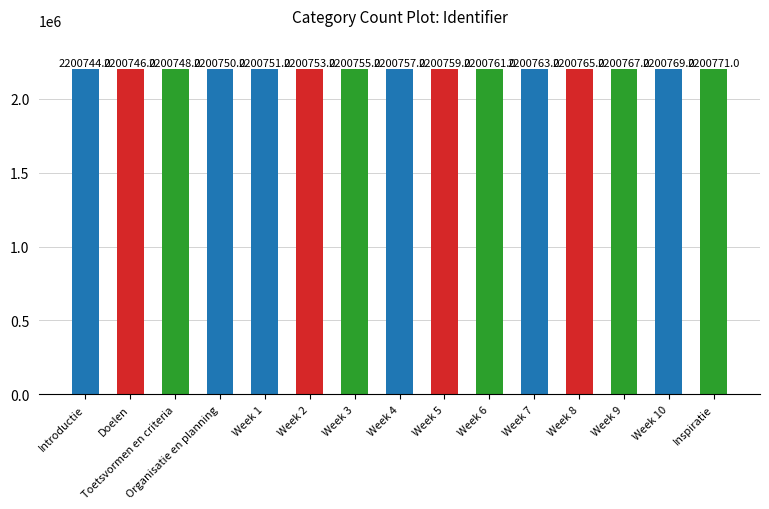

What is the ratio of the value at Introductie to the value at Week 9?

1.0